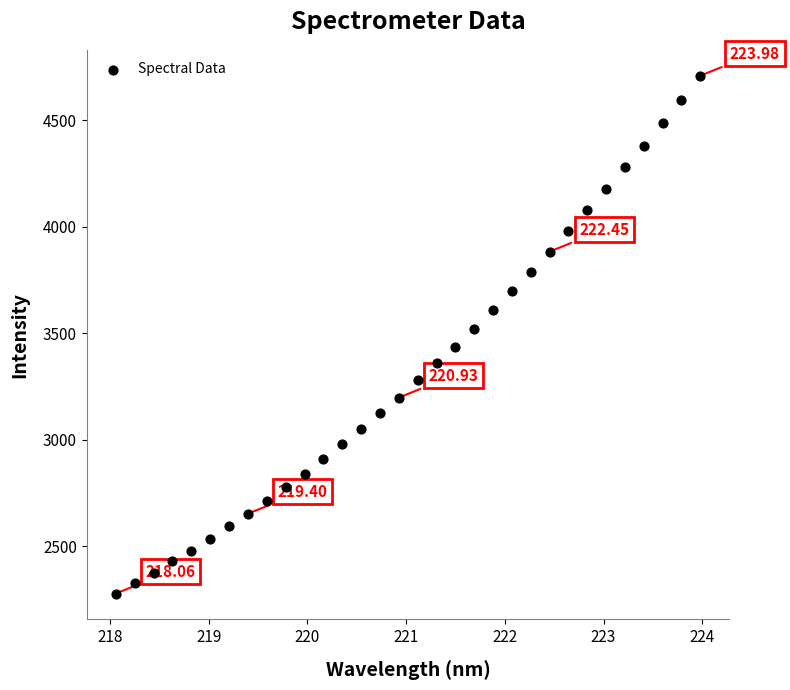

What is the range of X values (max minus min)?

5.9